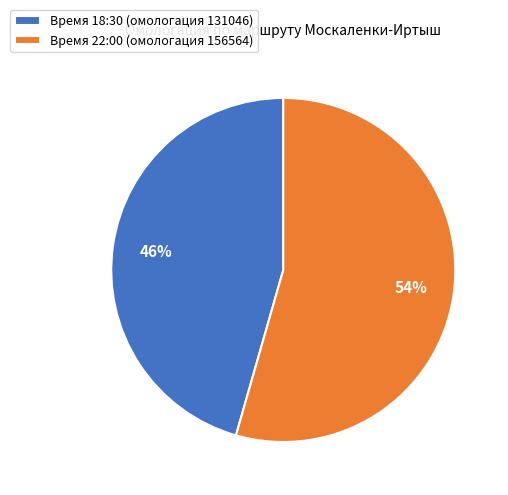

Count the number of slices in the pie.

2